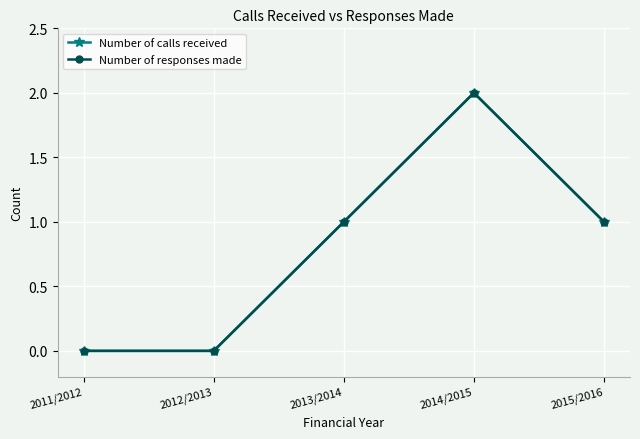

What is the label of the 1st point from the right?

2015/2016